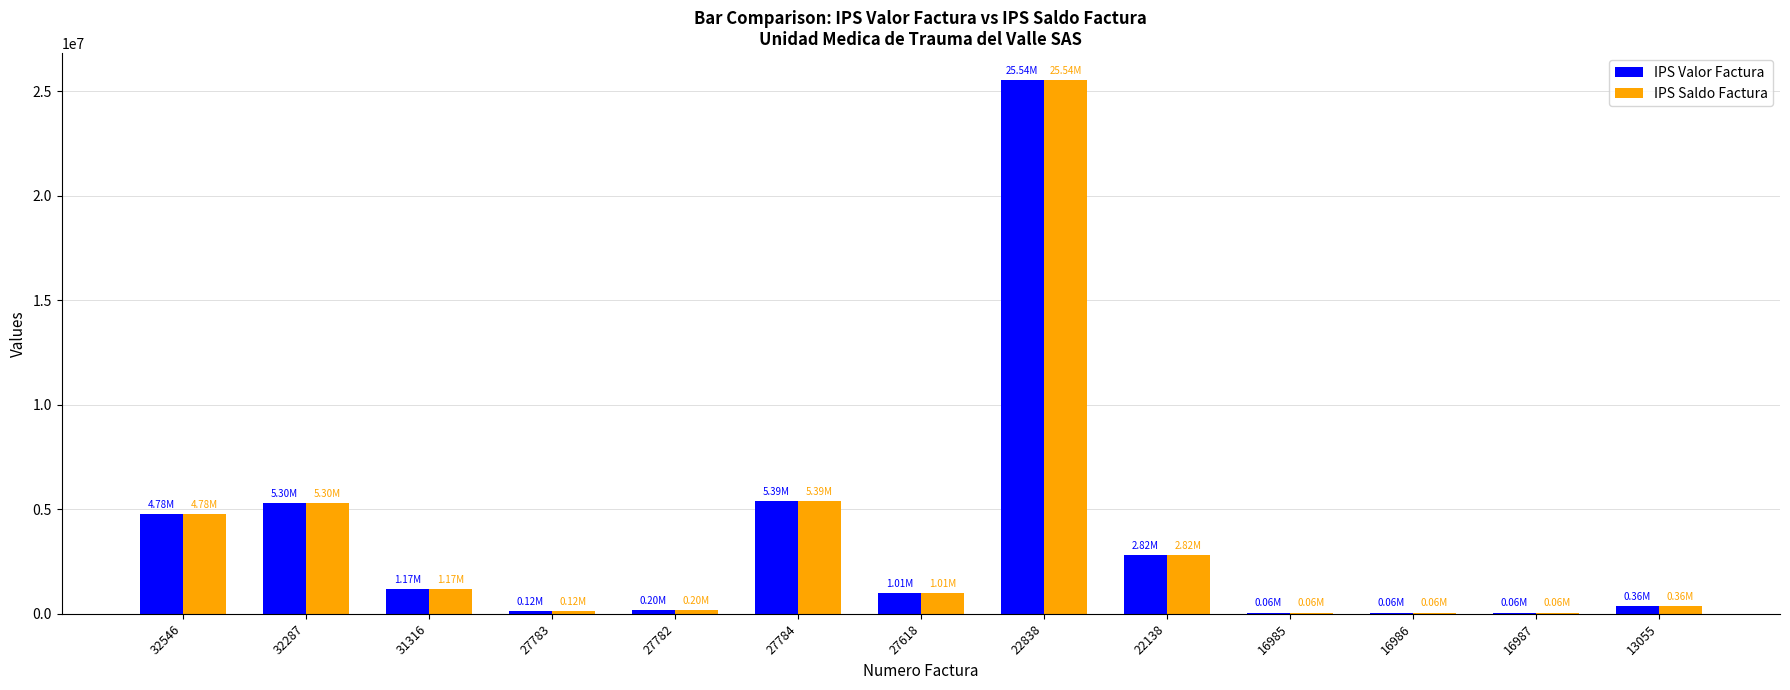

At which category is the sum across all series the highest?

22838